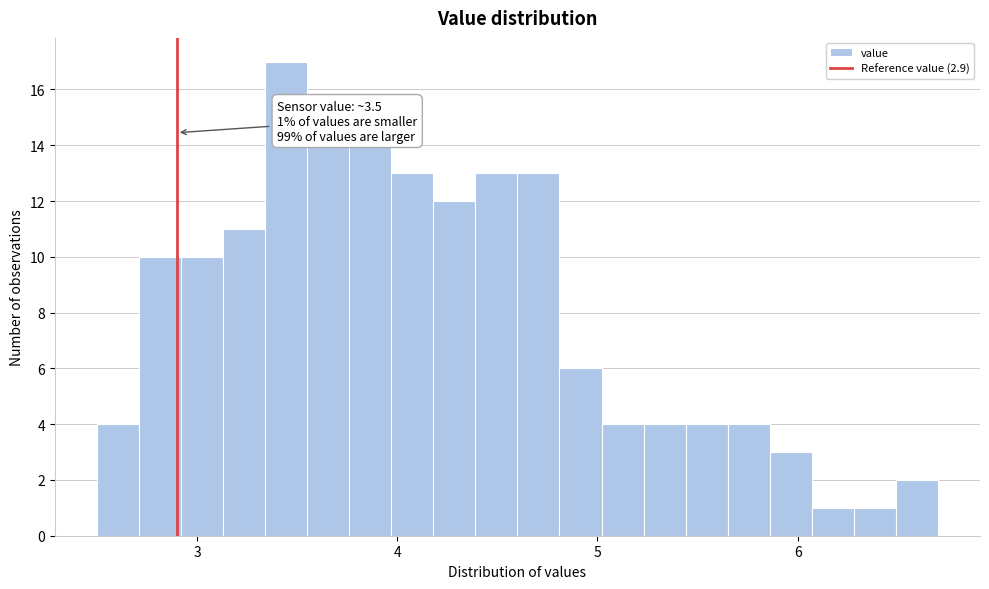

Around what value on the x-axis is the tallest bar? Give the approximate position of its centre, as read against the axis.

3.4